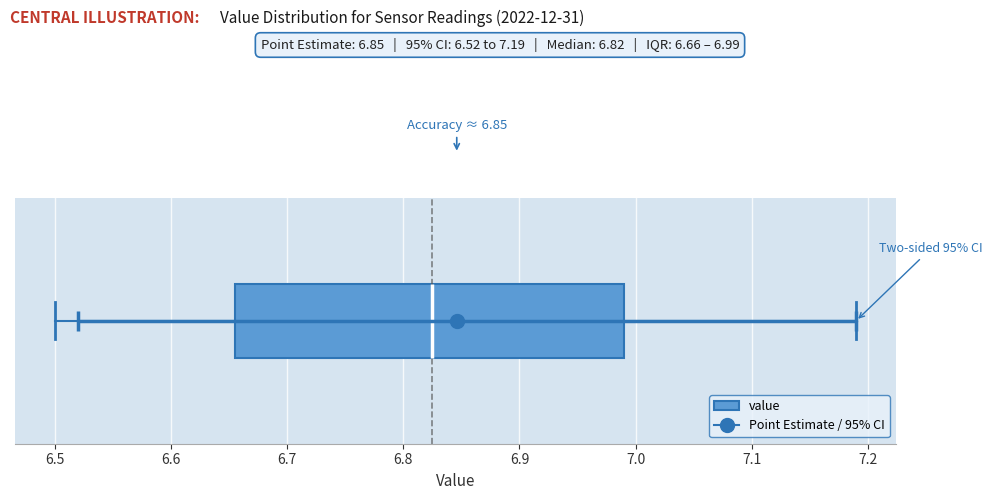

Transcribe this box plot: give where the median line is, the range the box spans, and where the two whiskers end, as read against the x-axis. The values are not printed on the chart, so give them approximately, as read against the axis.

median 6.83, box 6.66 to 6.99, whiskers 6.50 to 7.19